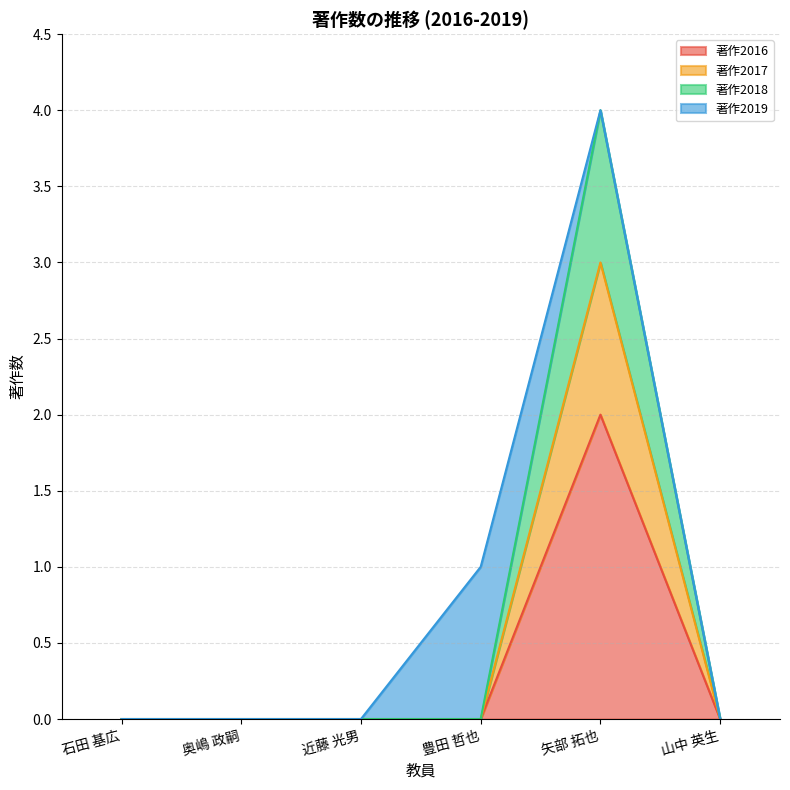

At how many categories does at least one series exceed 2?

1